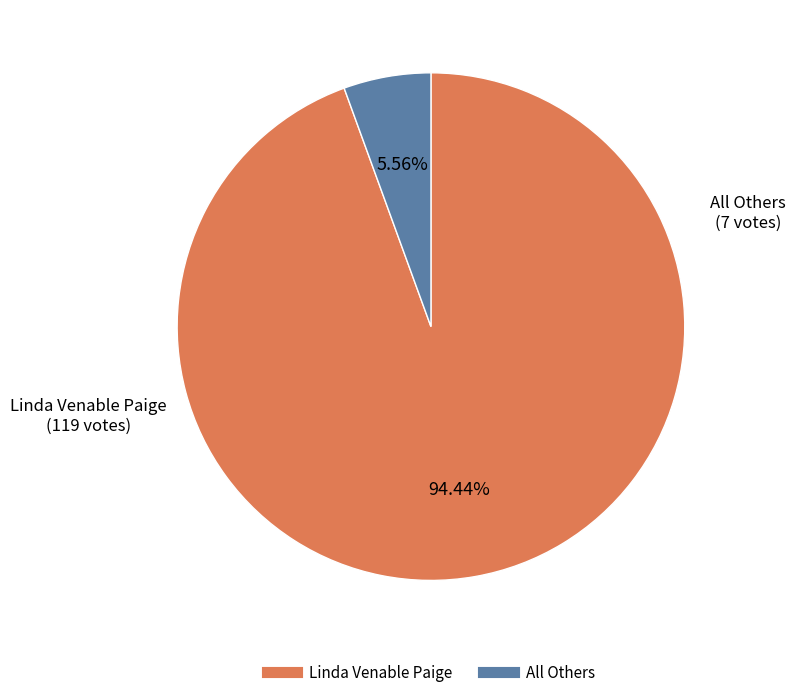

How many segments does this pie chart have?

2